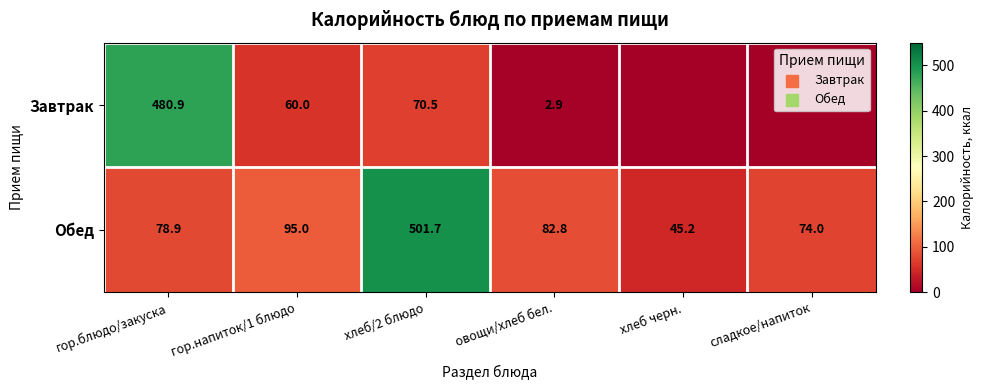

At гор.блюдо/закуска, list the series in order from largest to smallest.

Завтрак, Обед